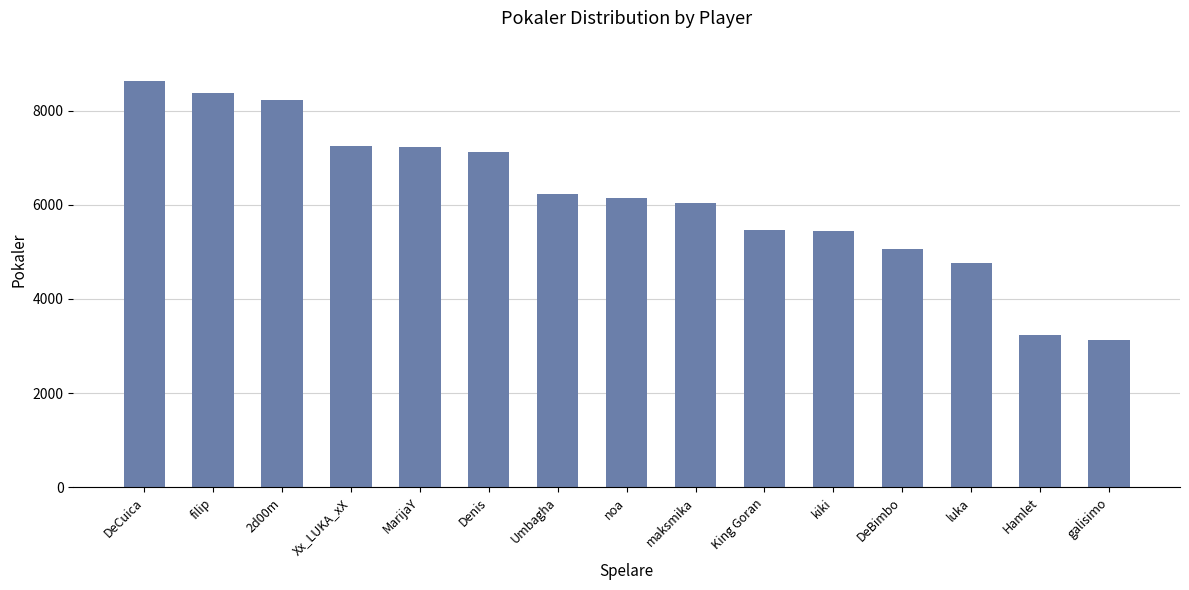

True or false: the data shows 7241 at Xx_LUKA_xX.

True